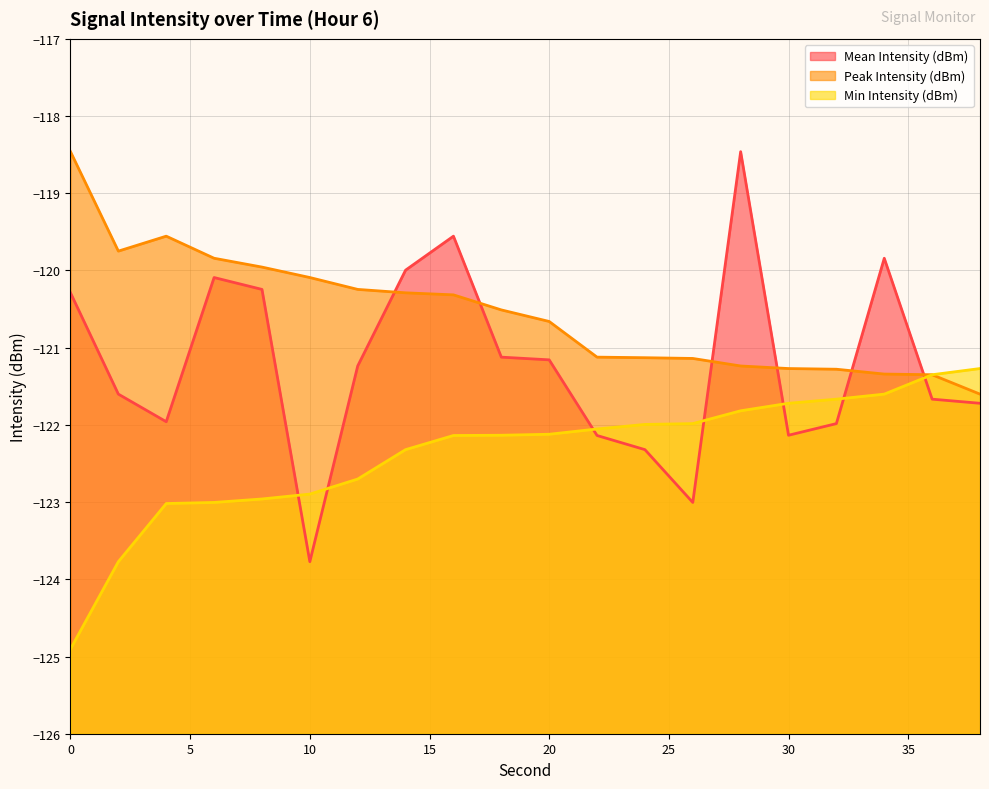

What is the minimum value shown in the chart?

-124.9